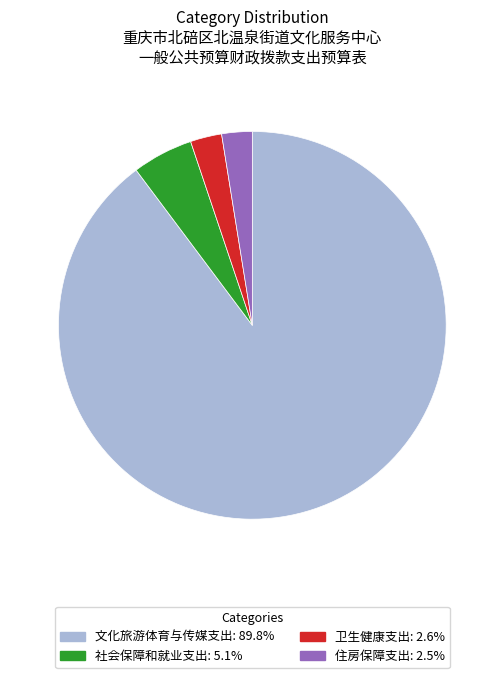

Does 社会保障和就业支出 represent more than half of the total?

No